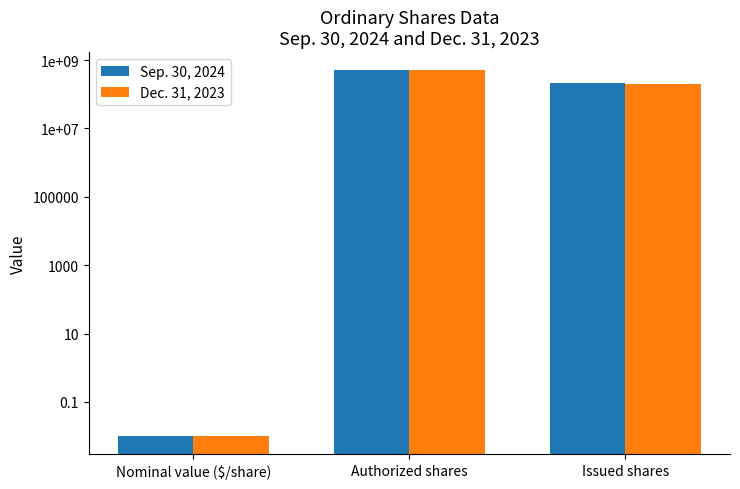

Which category has the highest value in the Sep. 30, 2024 series?

Authorized shares